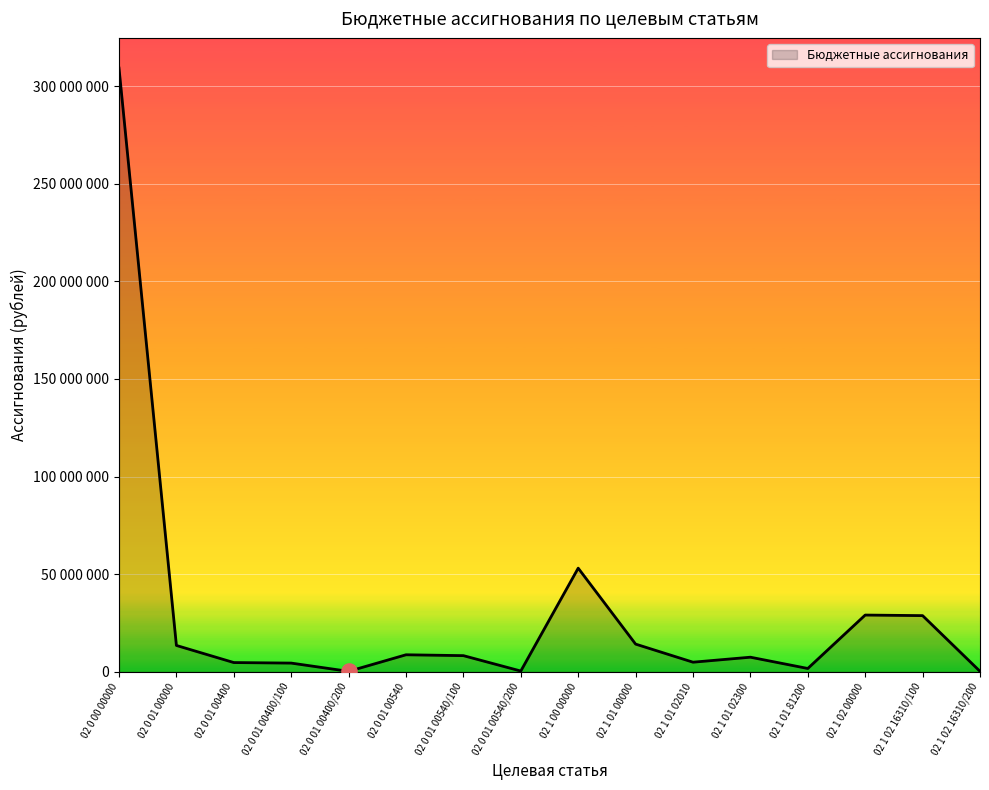

Which has a higher value, 02 1 00 00000 or 02 0 01 00540/100?

02 1 00 00000